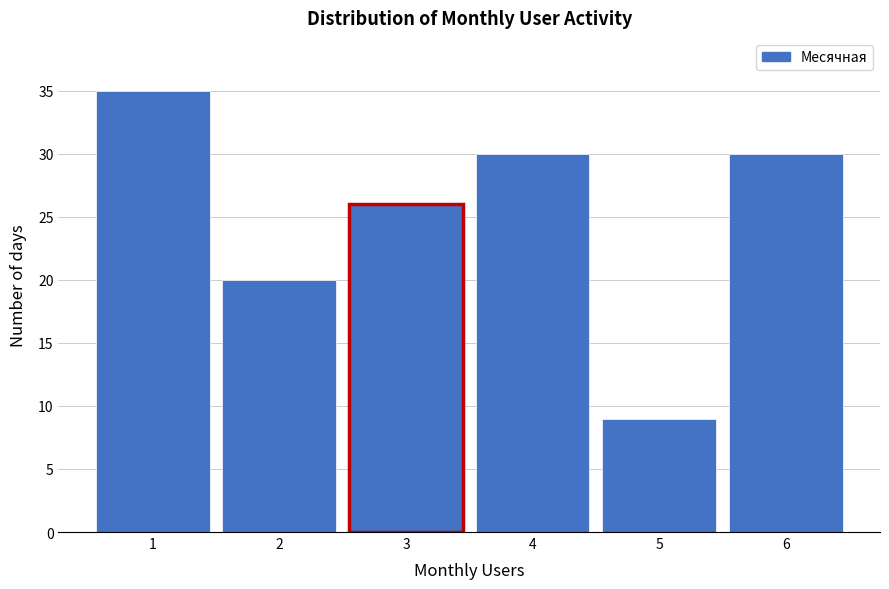

Reading right to left, extract all data points from this chart.

6=30	5=9	4=30	3=26	2=20	1=35